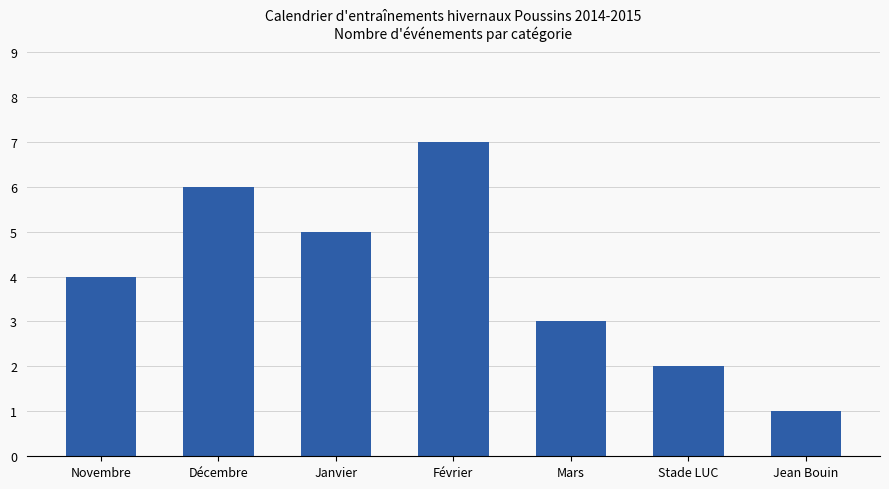

Reading left to right, what are all the values shown in this chart?

Novembre=4	Décembre=6	Janvier=5	Février=7	Mars=3	Stade LUC=2	Jean Bouin=1